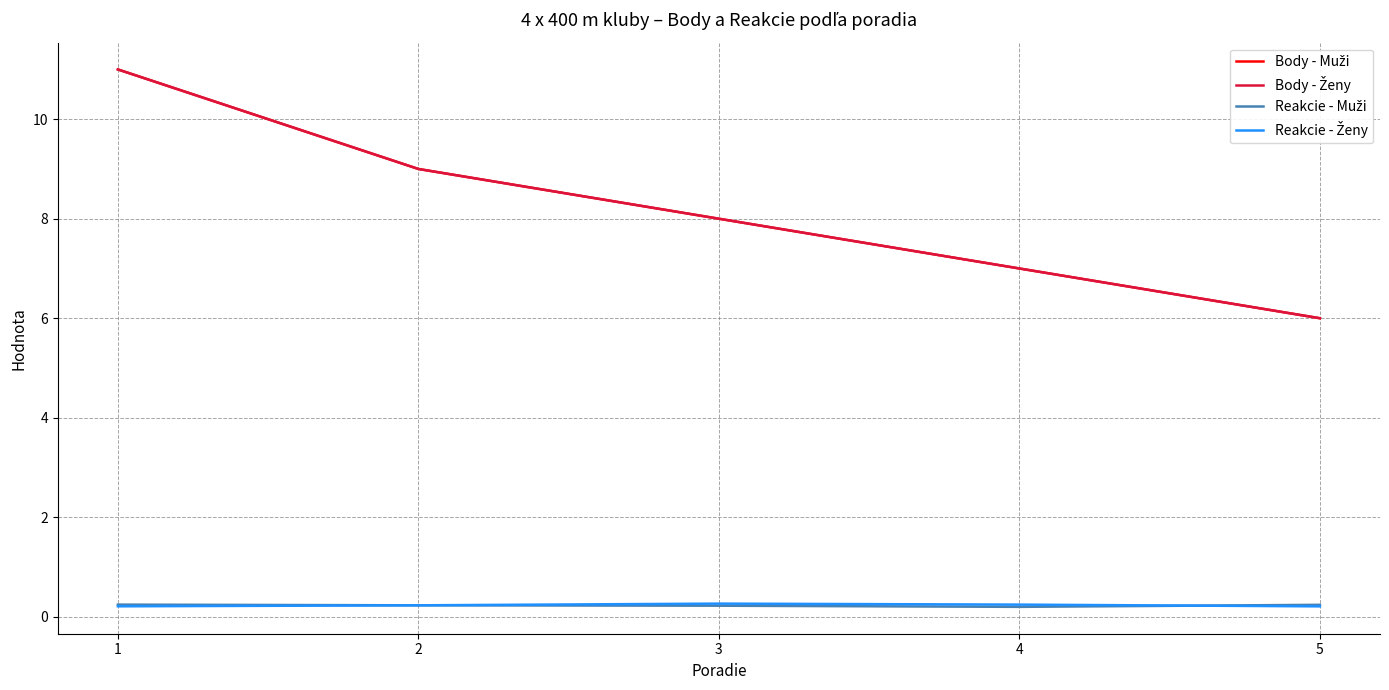

What is the value of the Body - Ženy point at the 3rd from the left?

8.0